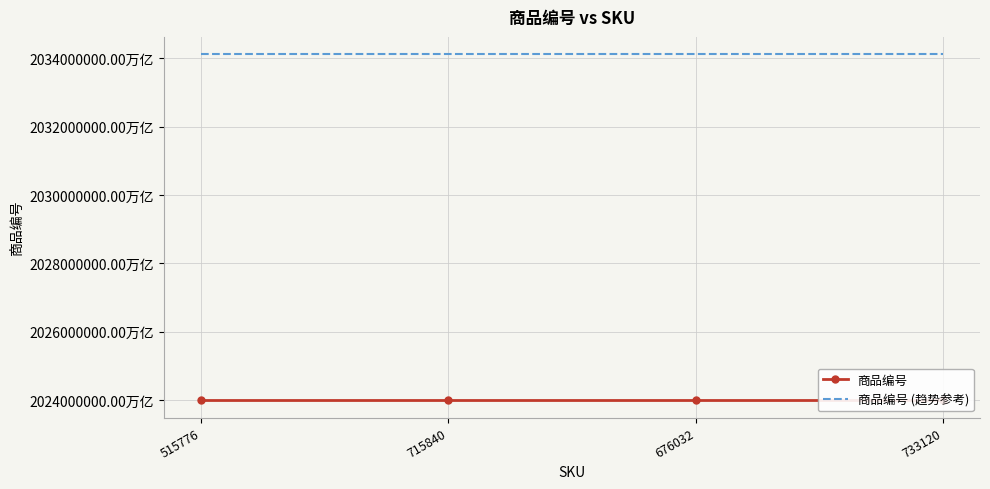

How many data points does each series have?

4